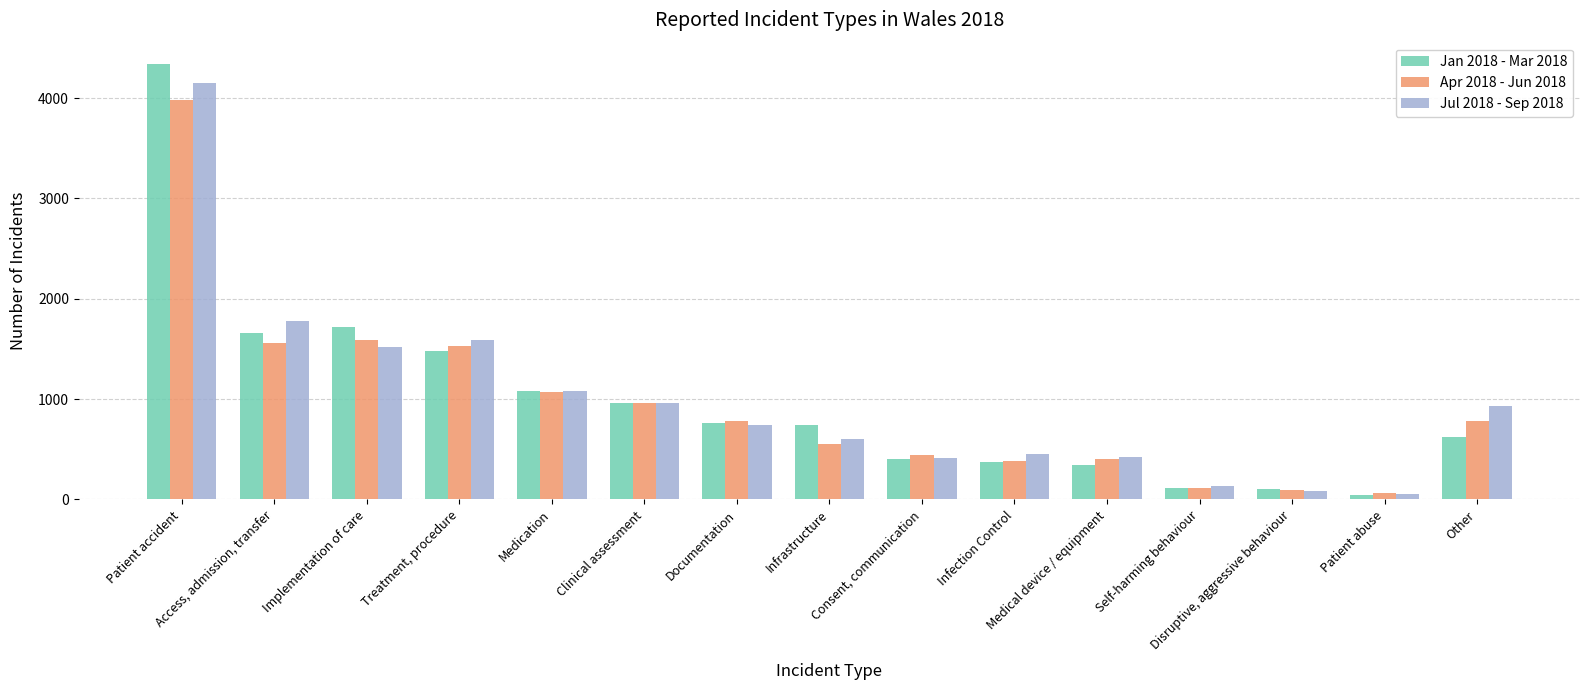

What is the sum of all Jan 2018 - Mar 2018 values?

14734